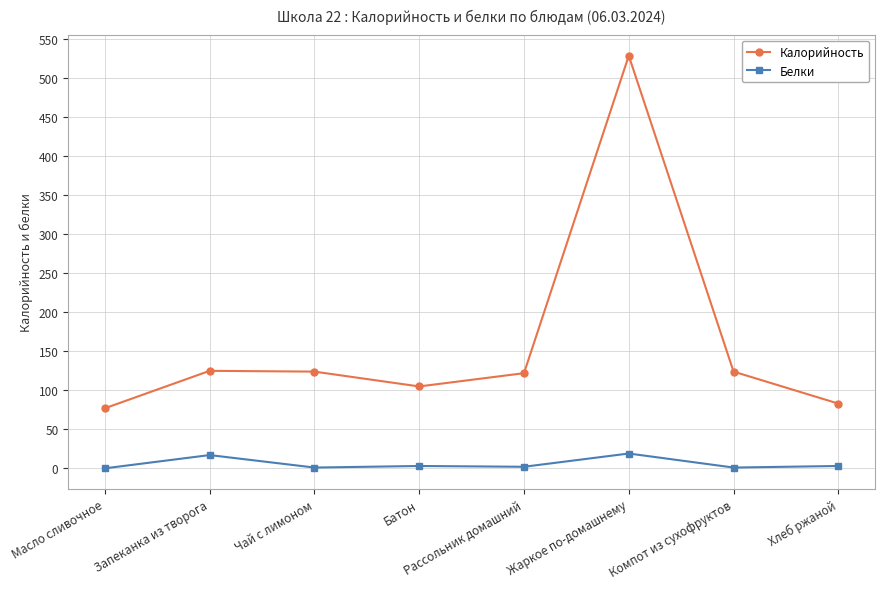

Rank the series by their average value, from lowest to highest.

Белки, Калорийность